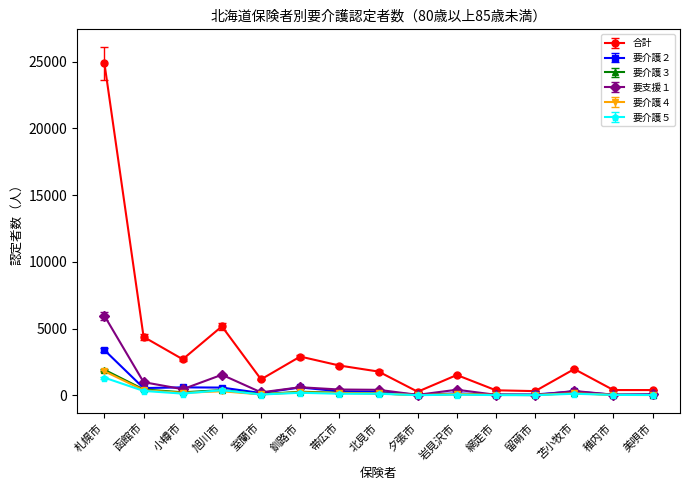

What is the label of the 2nd point from the left?

函館市